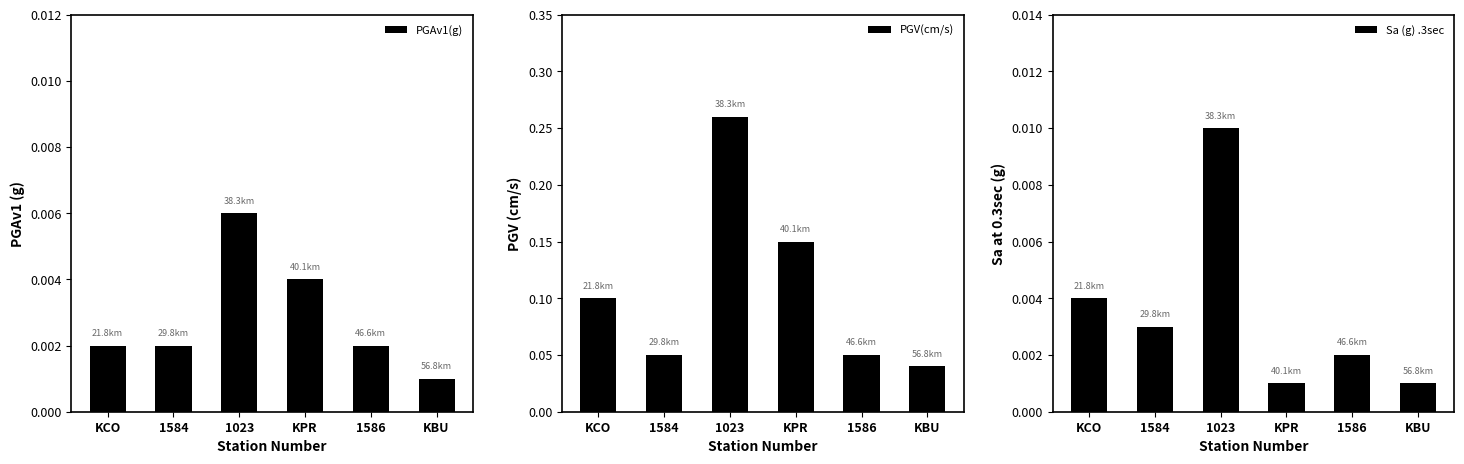

What position from the left is KBU?

6